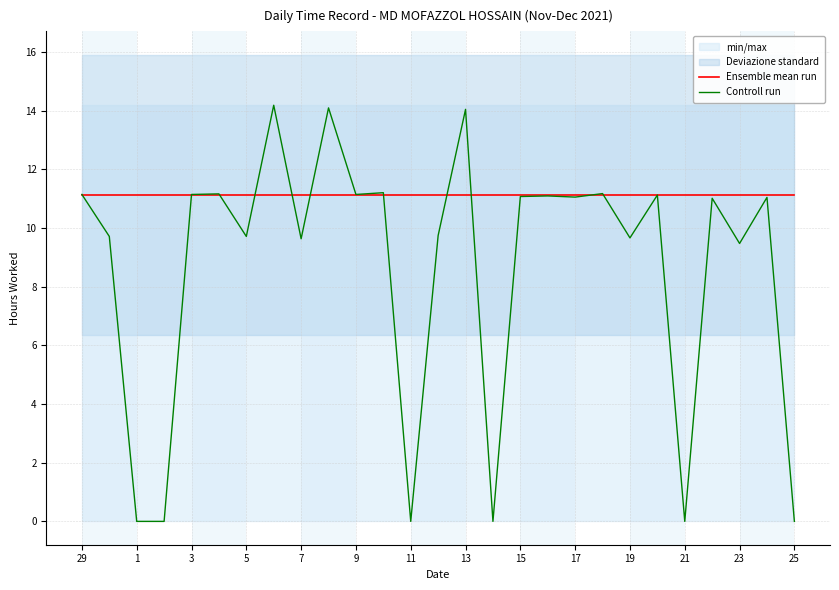

Is the value of Controll run at 23 greater than the value of Ensemble mean run at 5?

No